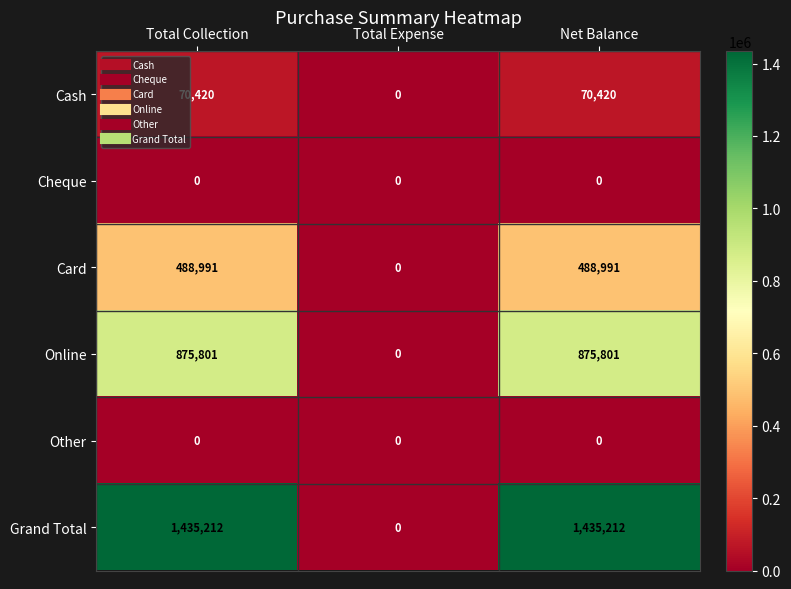

True or false: Card has a value of 664527 at Total Collection.

False